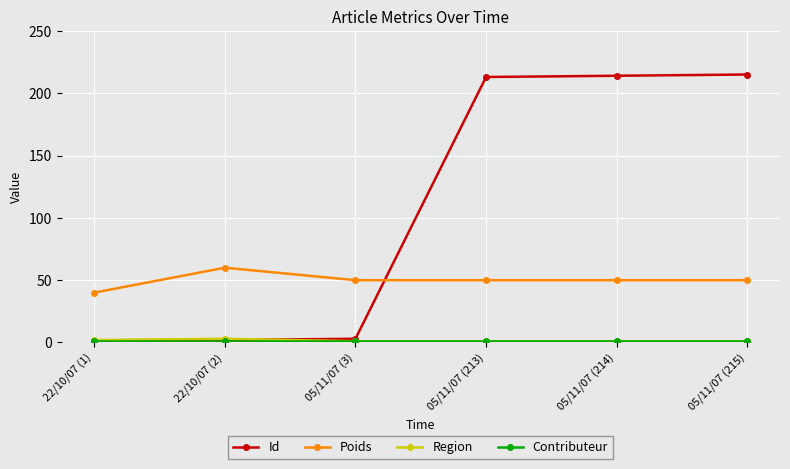

What is the label of the 2nd point from the left?

22/10/07 (2)